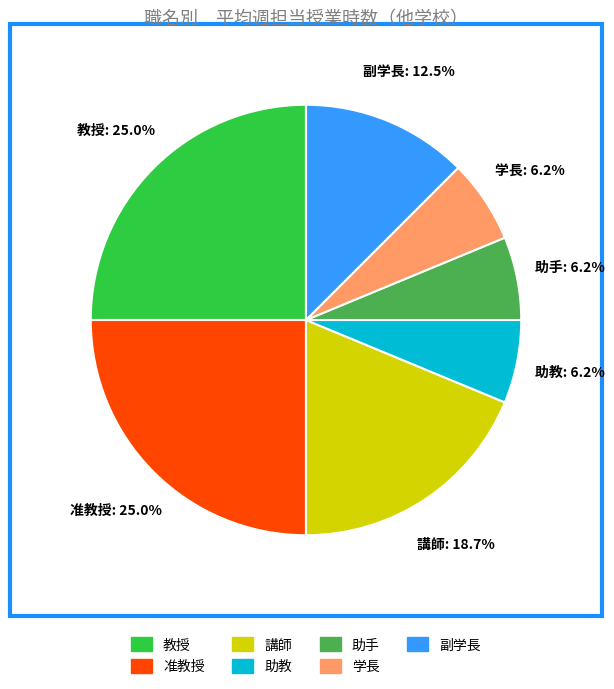

To the nearest percent, what percentage of the pie is 教授?

25%